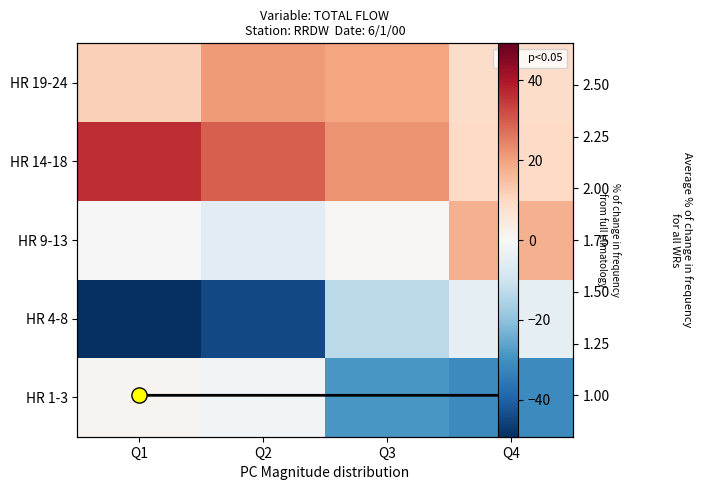

At which label is HR 1-3 closest to -15?

Q3